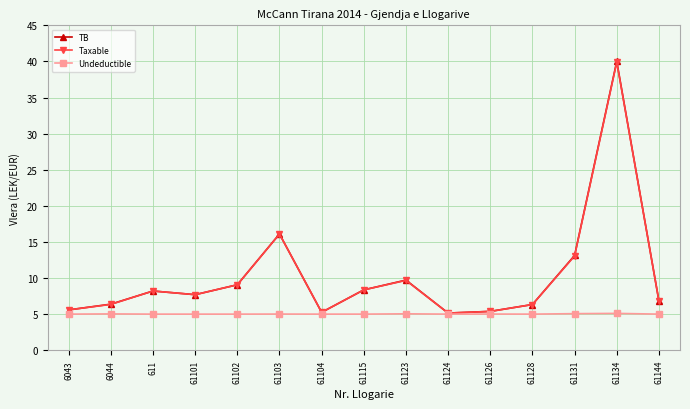

What is the difference between the maximum and minimum values in the Undeductible series?

0.1